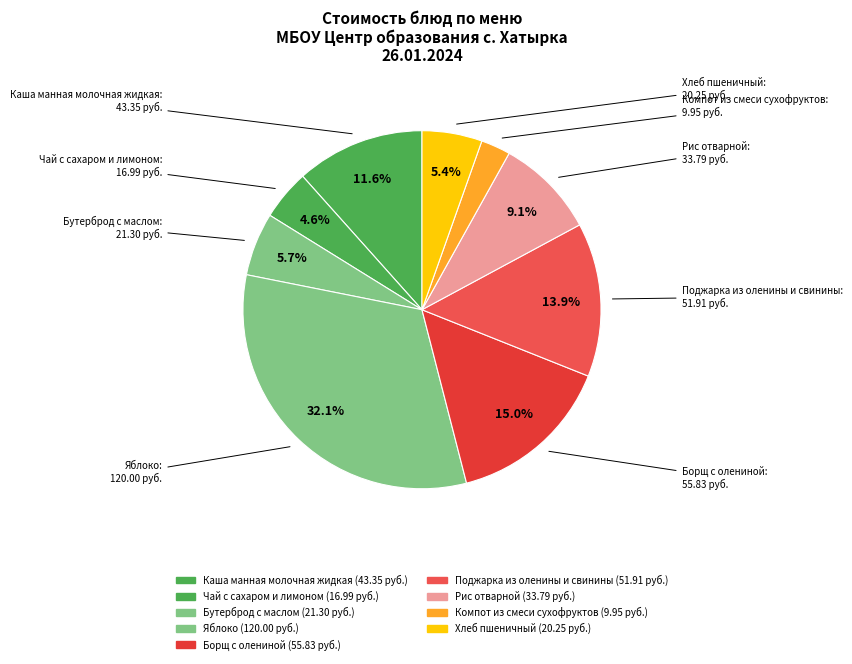

How many segments does this pie chart have?

9